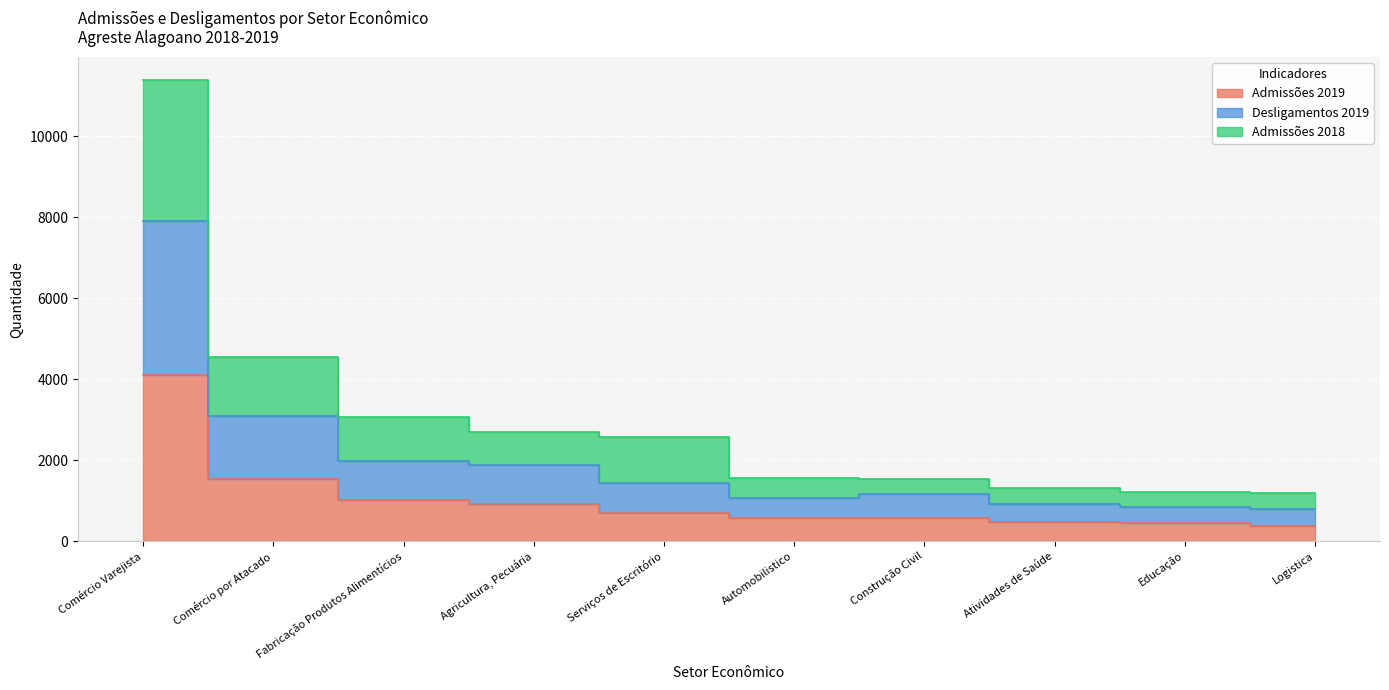

What are all the series names shown in the legend?

Admissões 2019, Desligamentos 2019, Admissões 2018